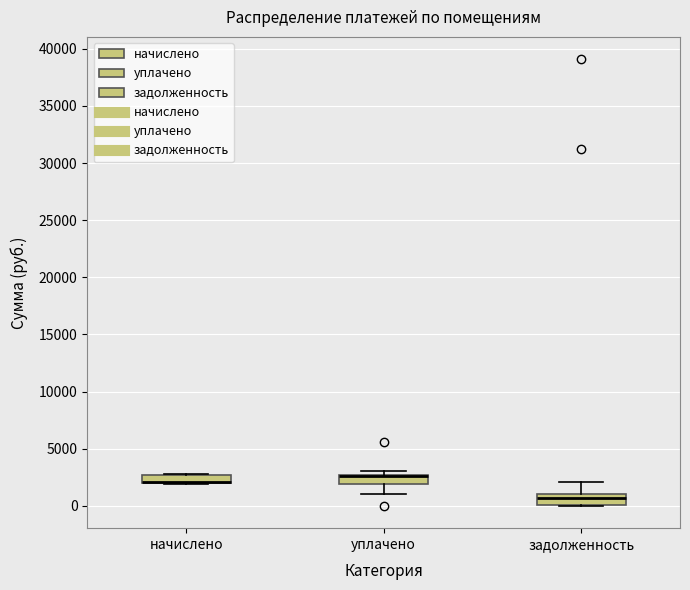

Where does the upper whisker of the box for задолженность end on the y-axis? The values are not printed on the chart, so give them approximately, as read against the axis.

2000